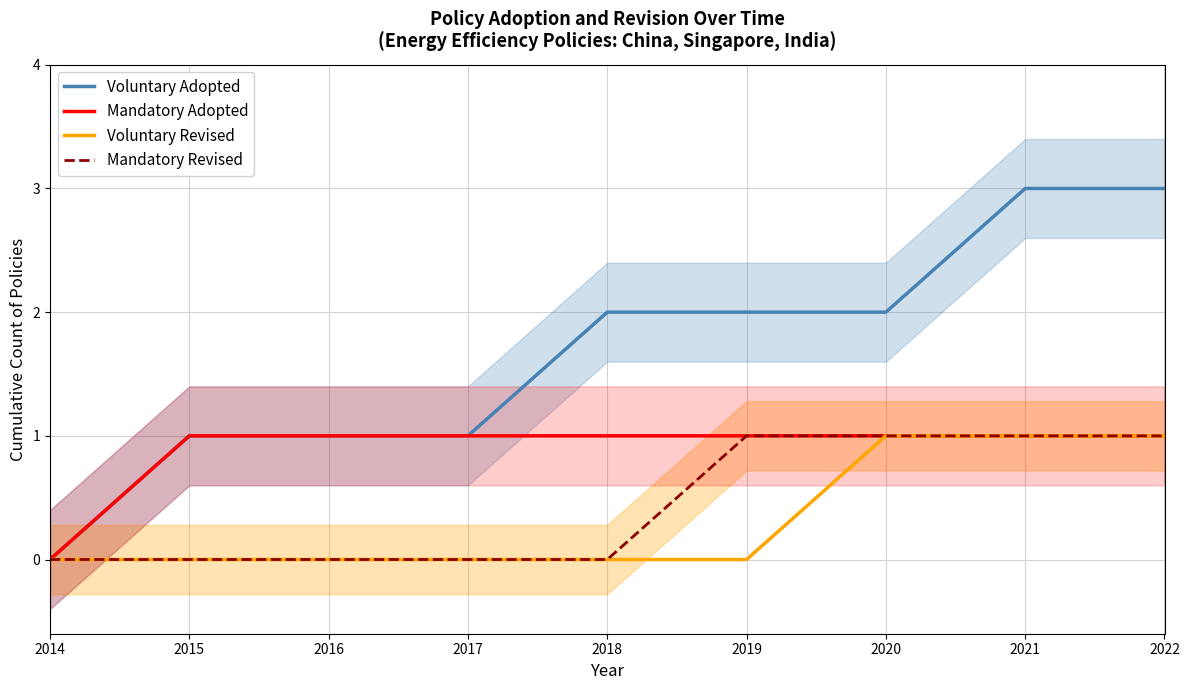

Rank the series by their maximum value, from highest to lowest.

Voluntary Adopted, Mandatory Adopted, Voluntary Revised, Mandatory Revised